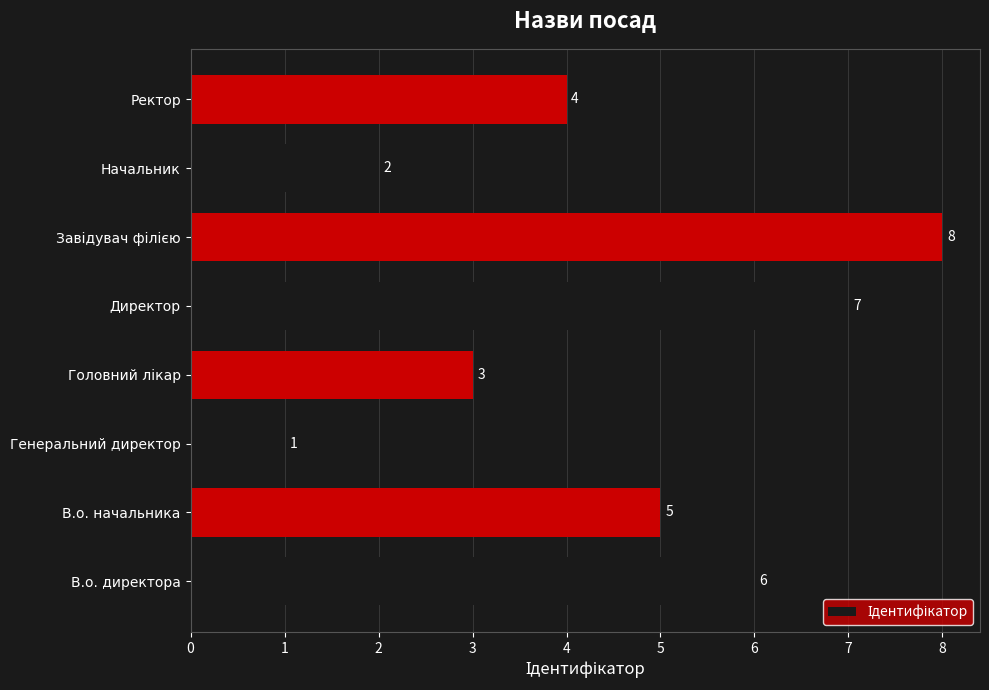

Count the number of categories in the chart.

8